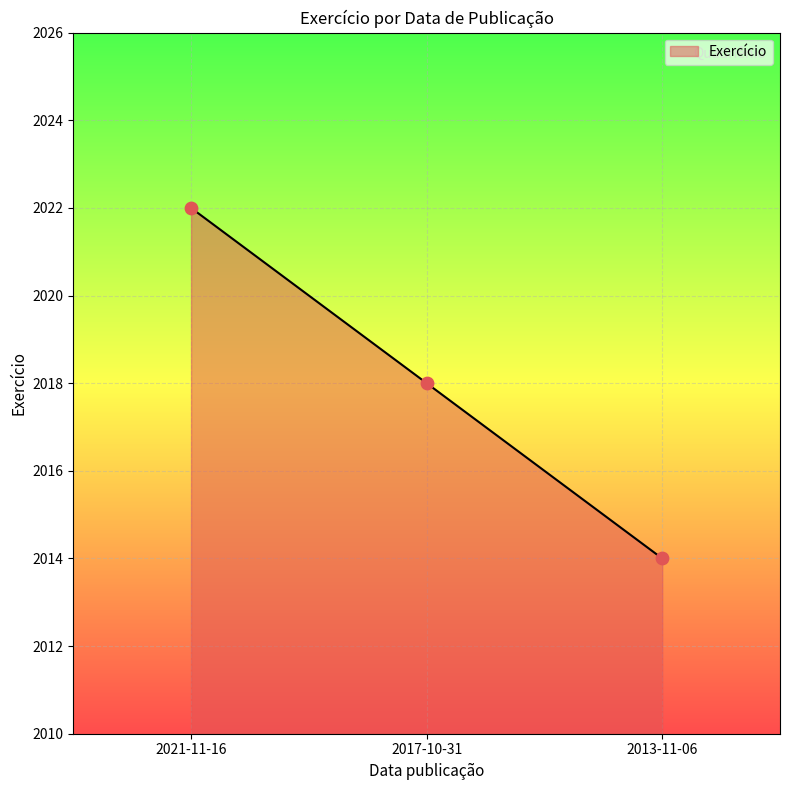

Between 2013-11-06 and 2017-10-31, which is larger?

2017-10-31